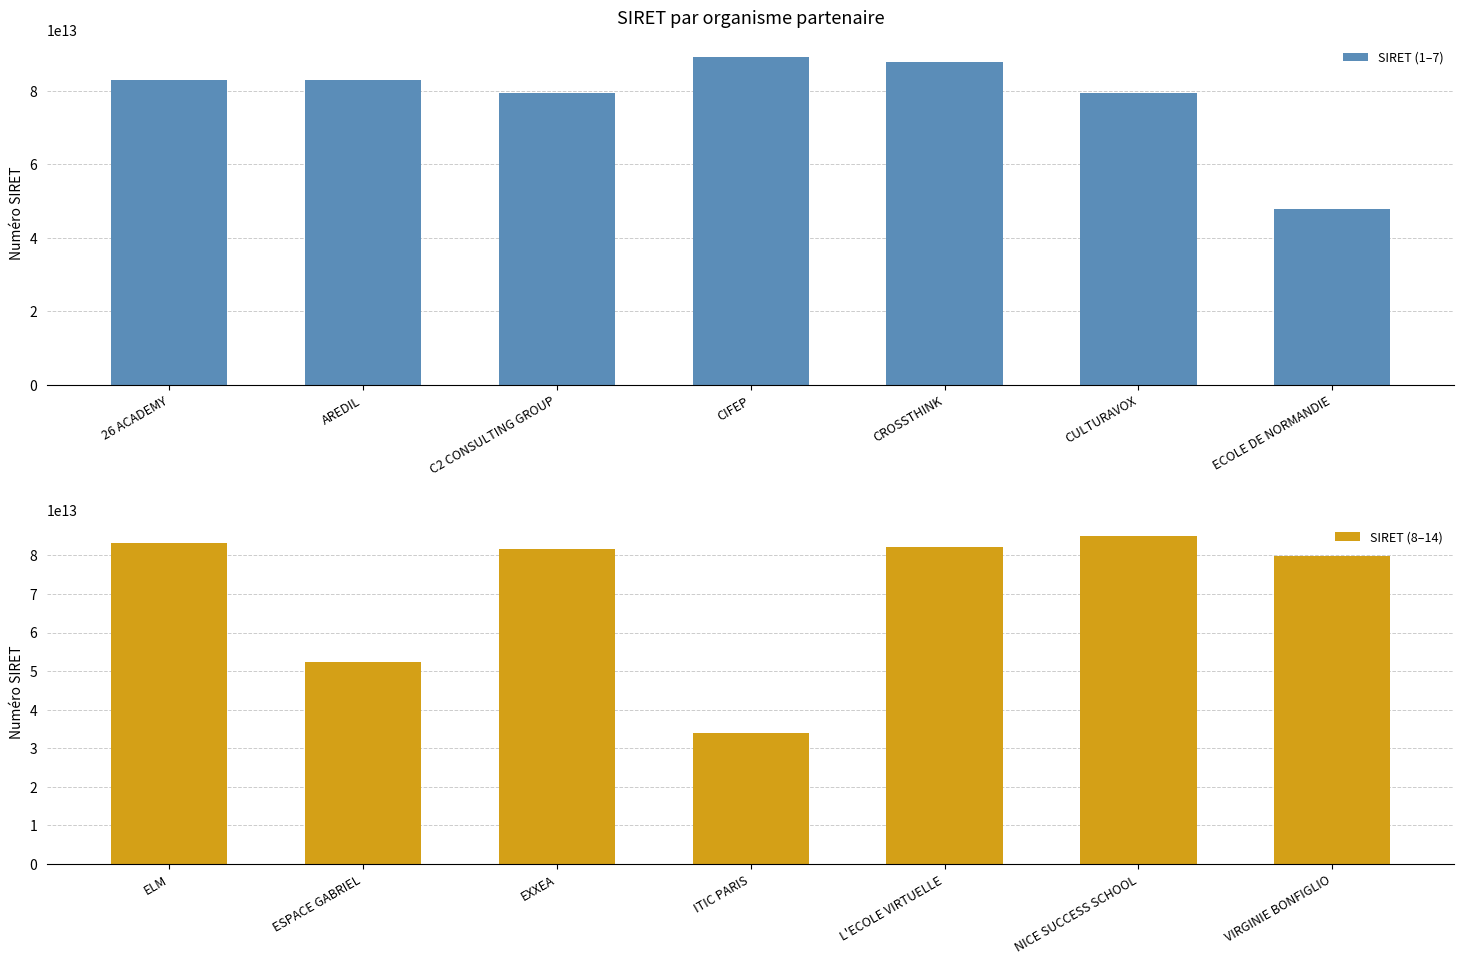

The SIRET (1–7) series shows 87845619300019 at CROSSTHINK. True or false?

True